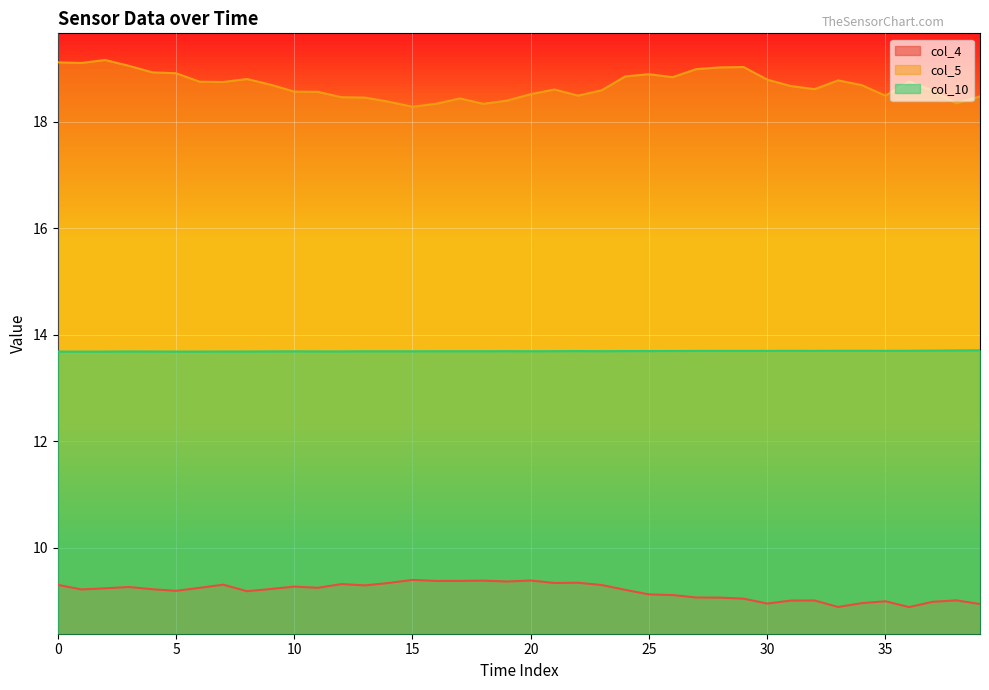

What is the sum of all col_10 values?

547.7